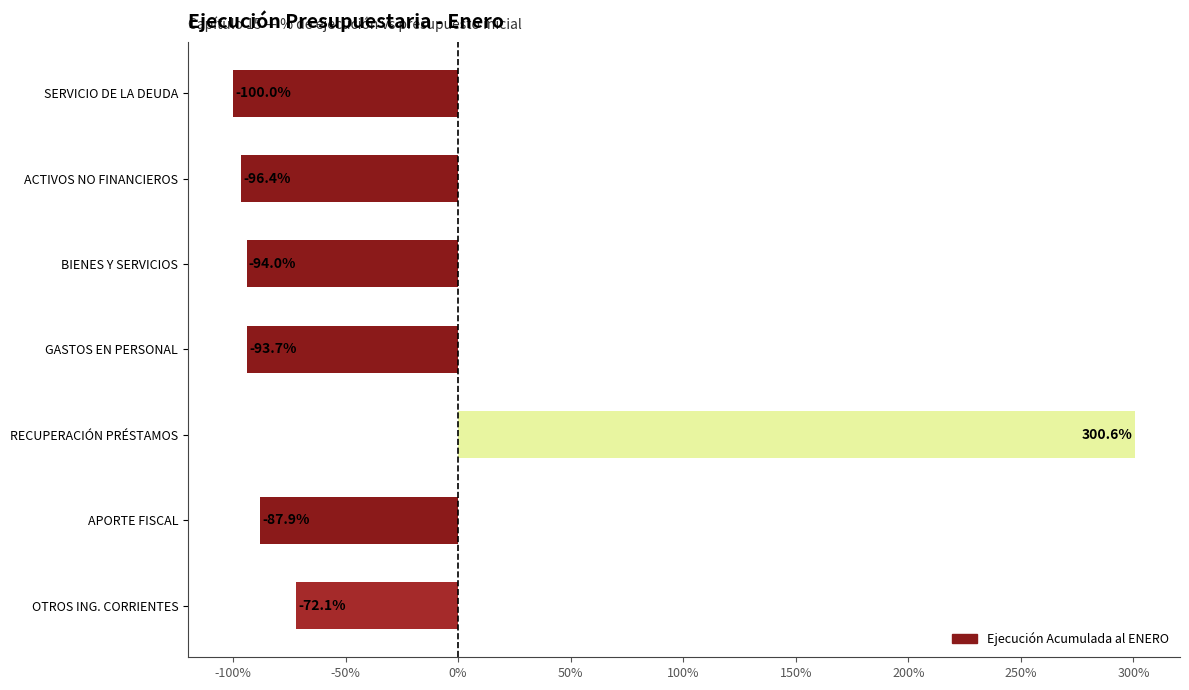

True or false: the data shows -109.9 at OTROS ING. CORRIENTES.

False